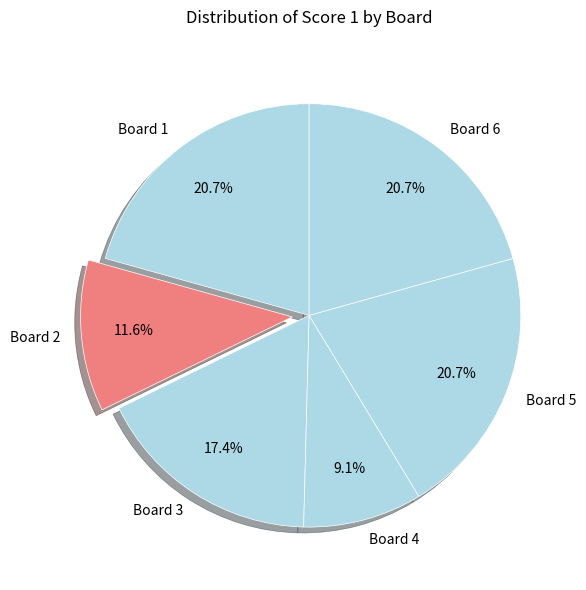

Do Board 2 and Board 1 together represent more than half of the pie?

No